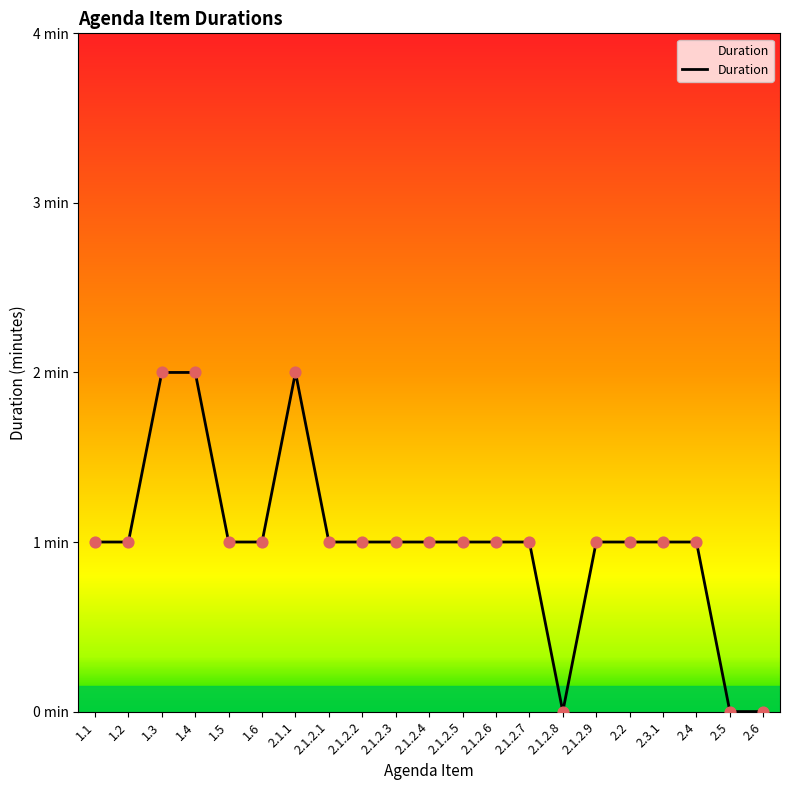

Does the chart have visible grid lines?

No